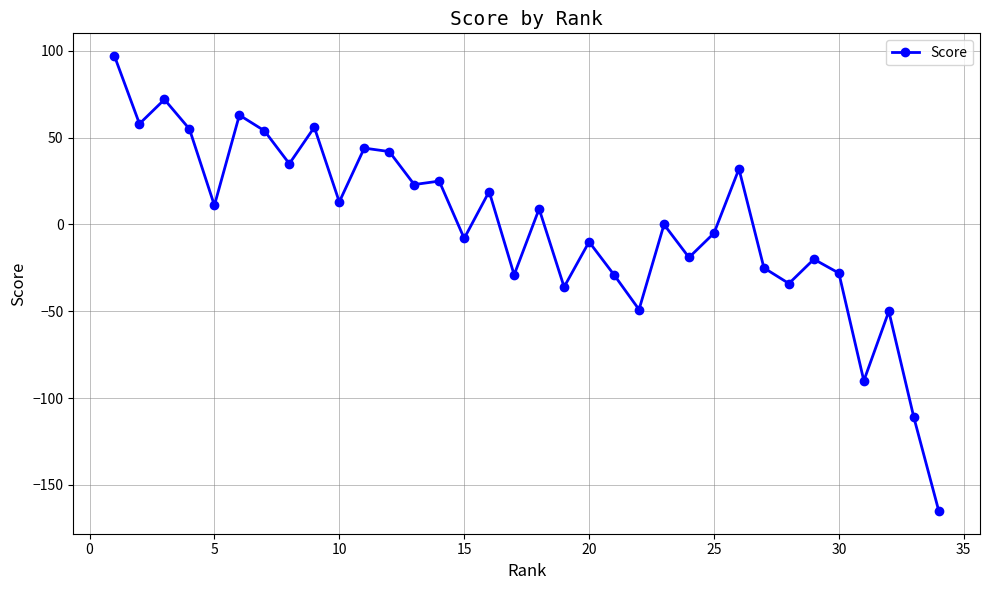

How many distinct data groups are displayed?

1